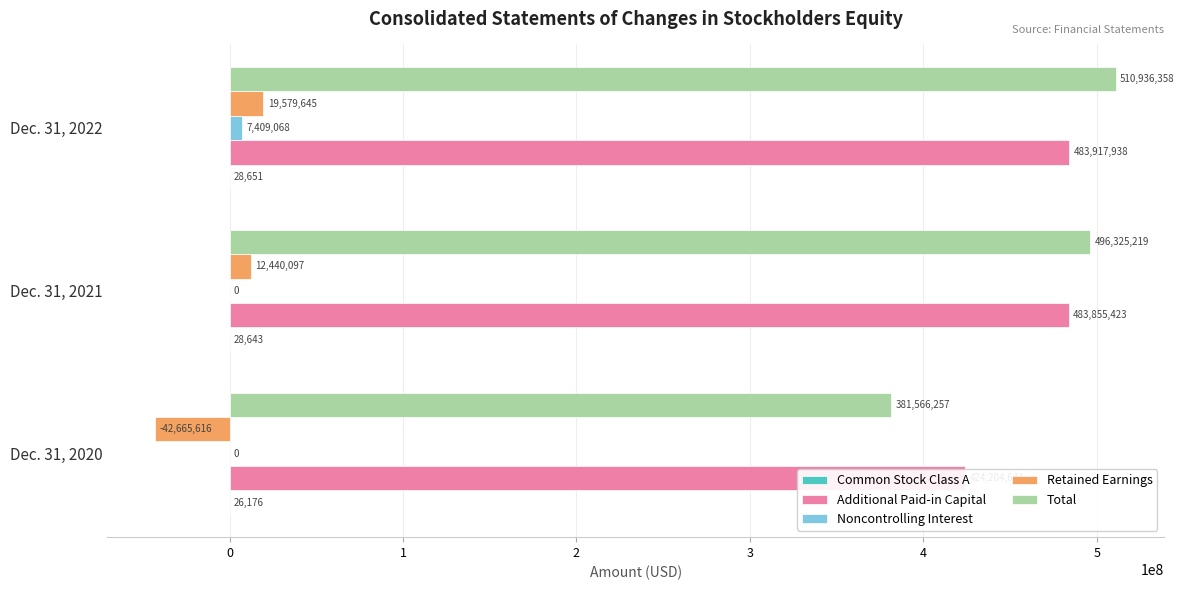

What are all the series names shown in the legend?

Common Stock Class A, Additional Paid-in Capital, Noncontrolling Interest, Retained Earnings, Total